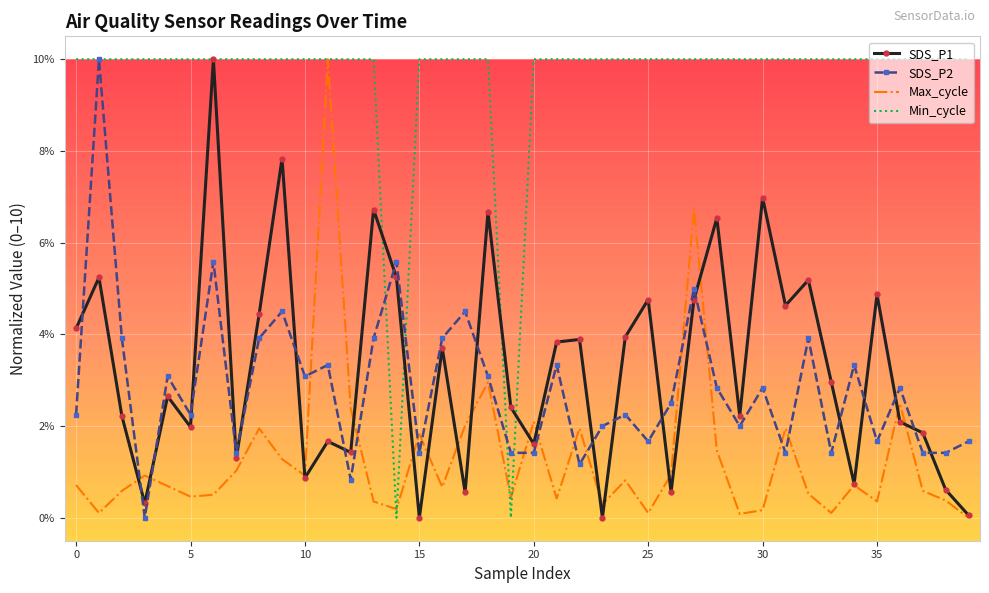

What is the maximum value for SDS_P2?

10.0